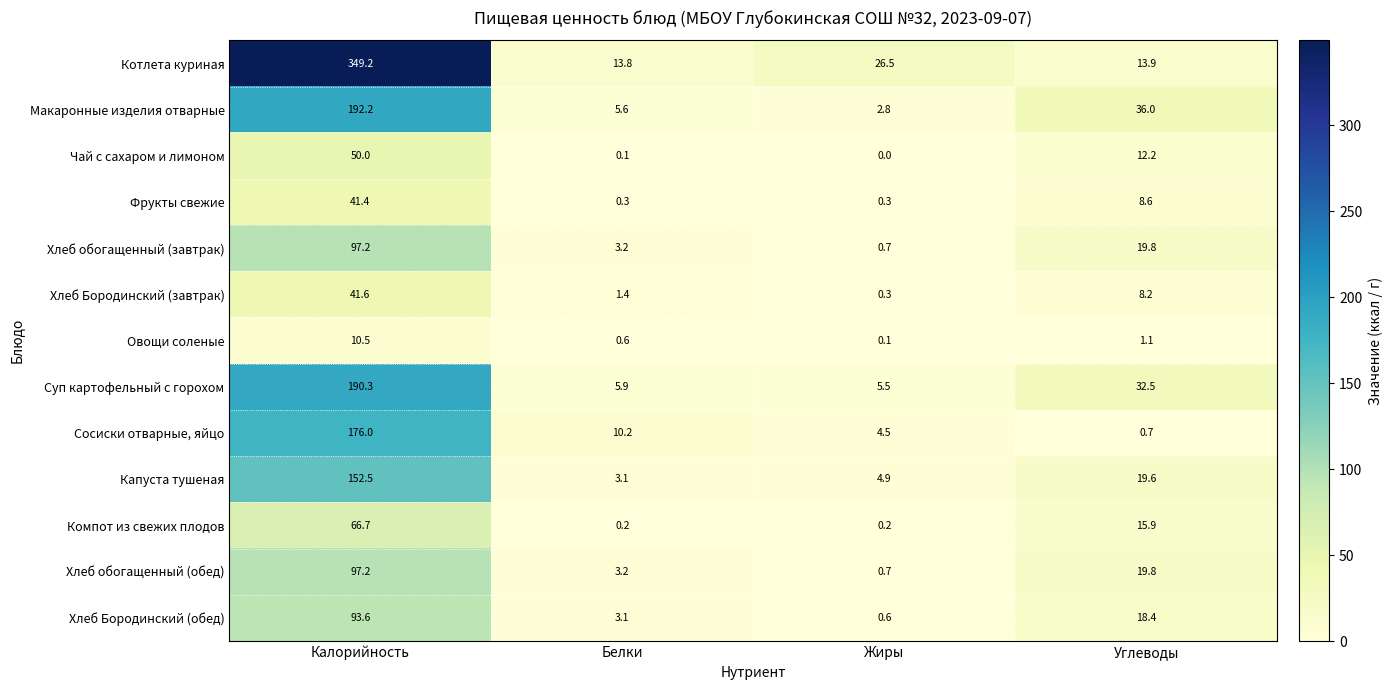

How many distinct data groups are displayed?

13